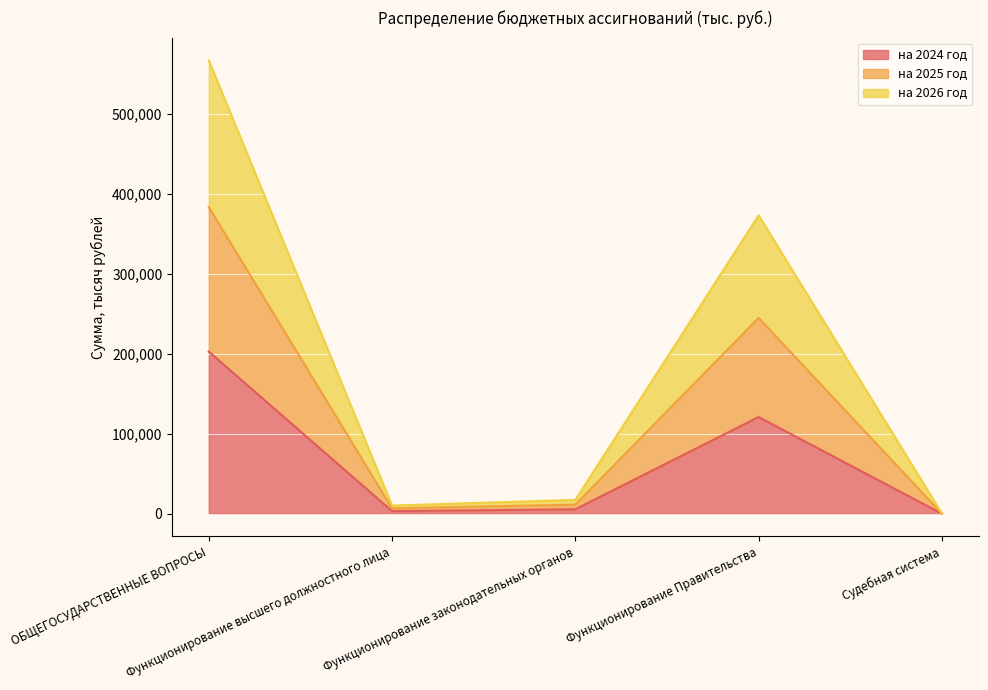

The value of на 2025 год at ОБЩЕГОСУДАРСТВЕННЫЕ ВОПРОСЫ is 873822.8. True or false?

False